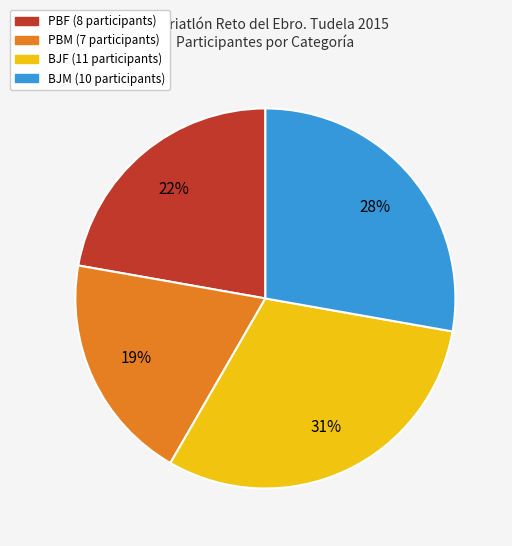

Is the sum of BJM and PBM greater than half?

No